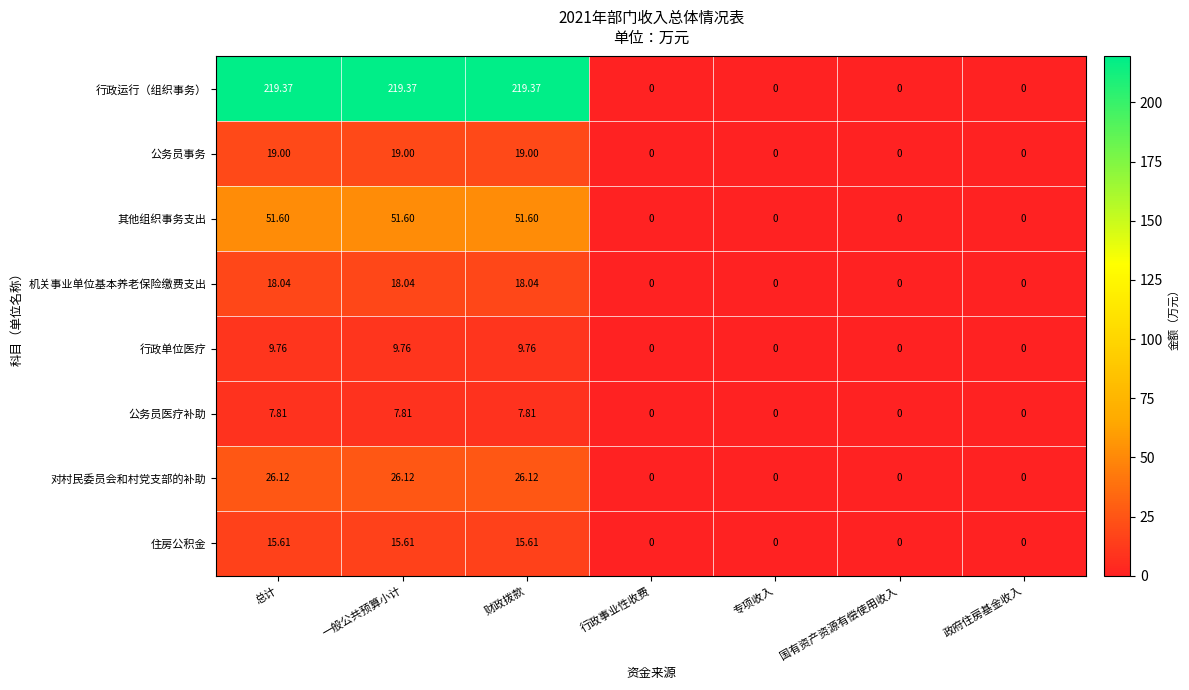

Which series has the widest spread of values?

行政运行（组织事务）